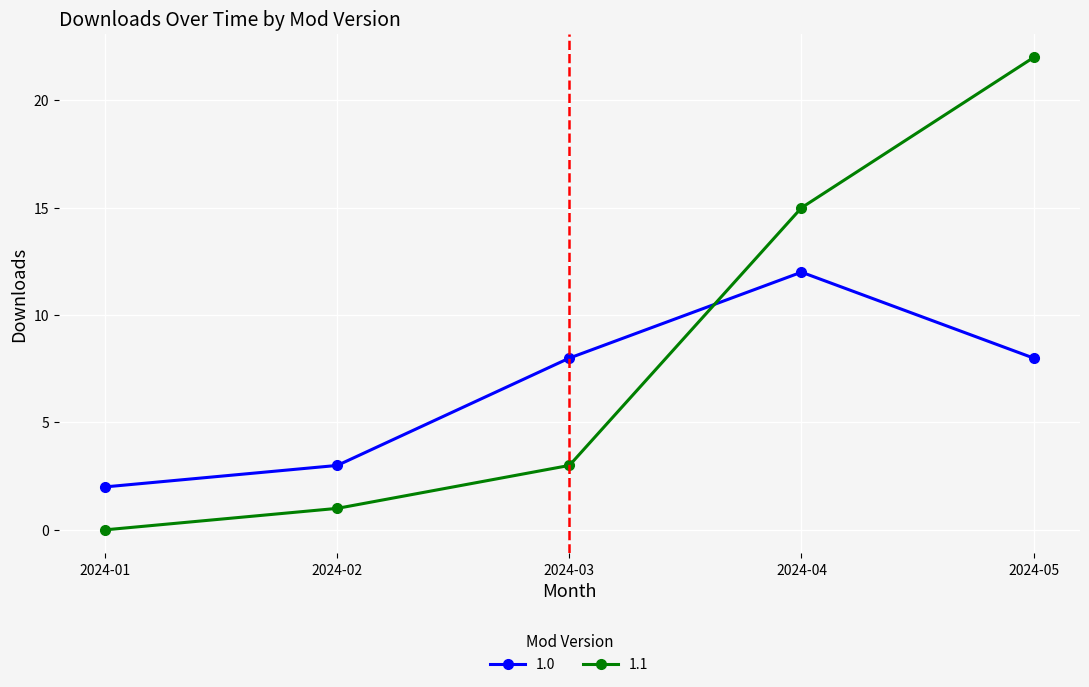

Reading left to right, list all the values displayed in this chart.

1.0: 2024-01=2	2024-02=3	2024-03=8	2024-04=12	2024-05=8
1.1: 2024-01=0	2024-02=1	2024-03=3	2024-04=15	2024-05=22